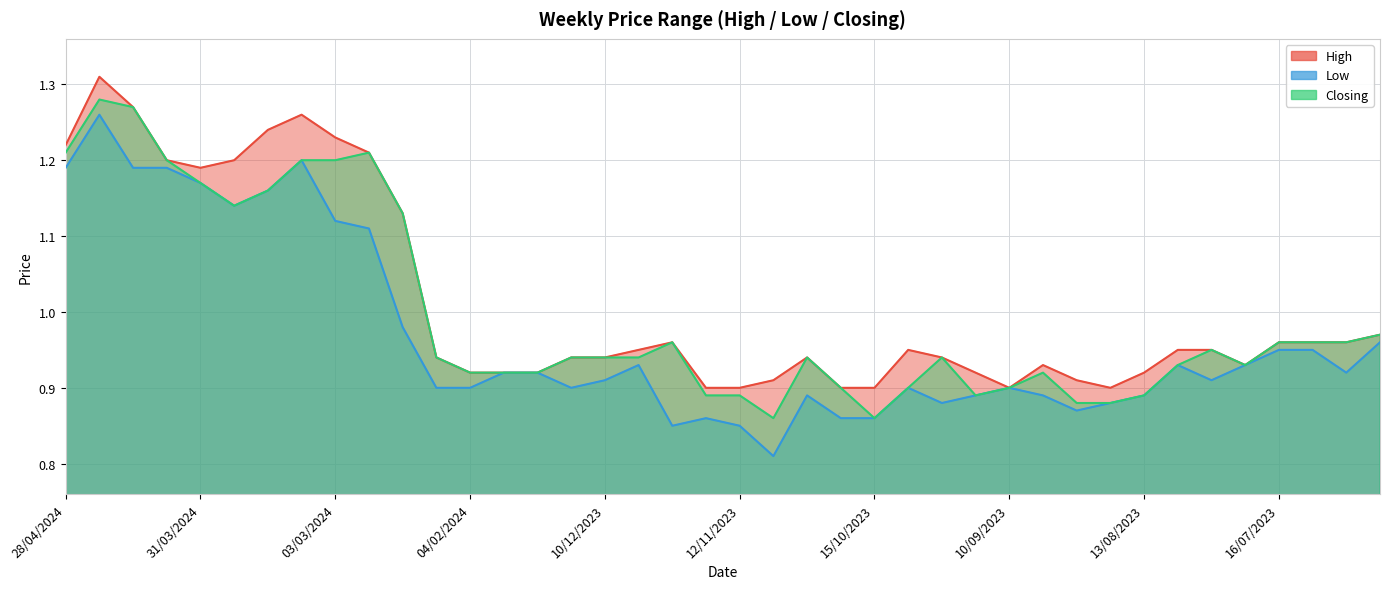

List the labels in order of Closing value, largest first.

21/04/2024, 14/04/2024, 28/04/2024, 25/02/2024, 07/04/2024, 10/03/2024, 03/03/2024, 31/03/2024, 17/03/2024, 24/03/2024, 18/02/2024, 18/06/2023, 26/11/2023, 16/07/2023, 09/07/2023, 02/07/2023, 30/07/2023, 11/02/2024, 17/12/2023, 10/12/2023, 03/12/2023, 29/10/2023, 01/10/2023, 06/08/2023, 23/07/2023, 04/02/2024, 21/01/2024, 14/01/2024, 03/09/2023, 22/10/2023, 08/10/2023, 10/09/2023, 19/11/2023, 12/11/2023, 24/09/2023, 13/08/2023, 27/08/2023, 20/08/2023, 05/11/2023, 15/10/2023